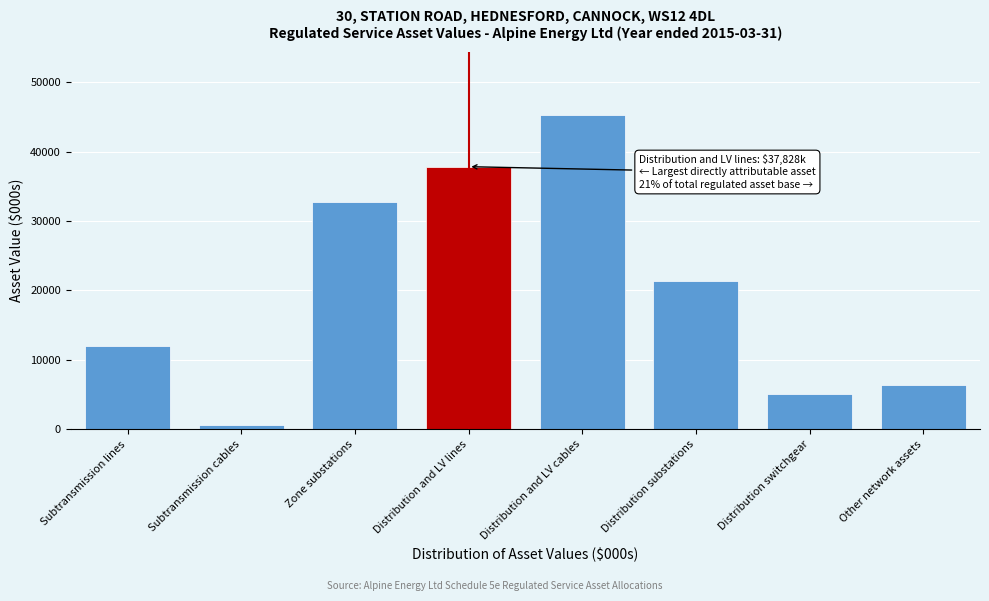

Reading right to left, transcribe all the data shown in this chart.

6319.6	5161.1	21307.9	45306.8	37827.7	32691.1	666.3	11957.7